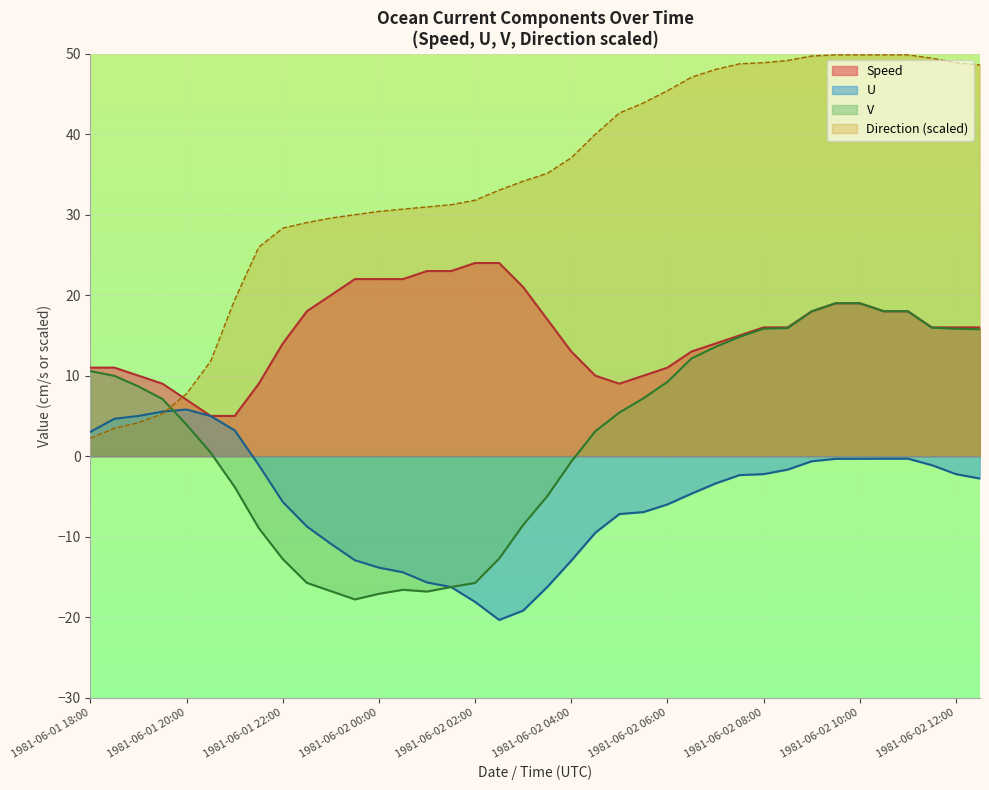

The Speed series shows 18.0 at 1981-06-02 09:00. True or false?

True